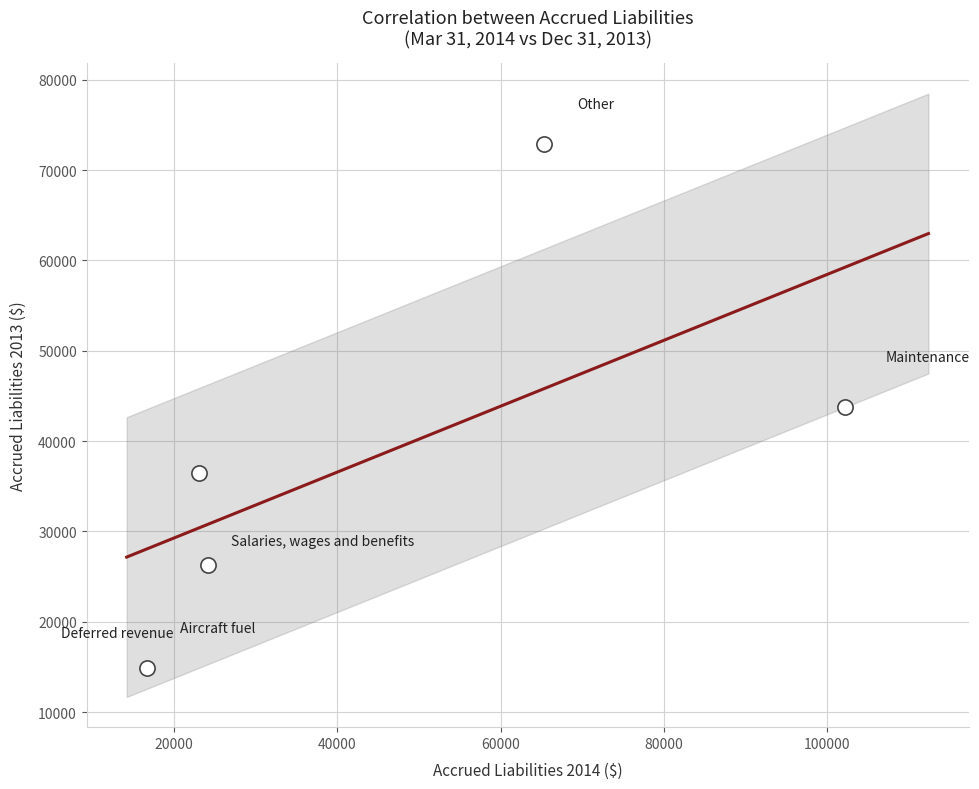

What is the range of Y values (max minus min)?

57940